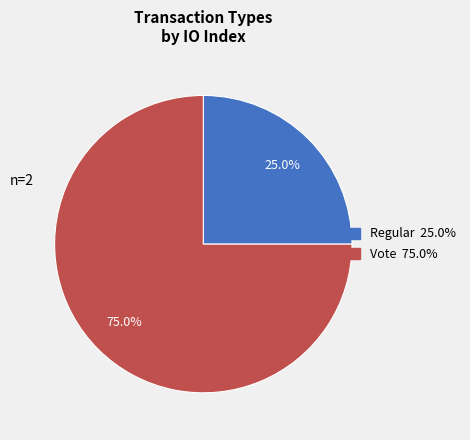

What portion of the pie excludes Regular?

75.0%